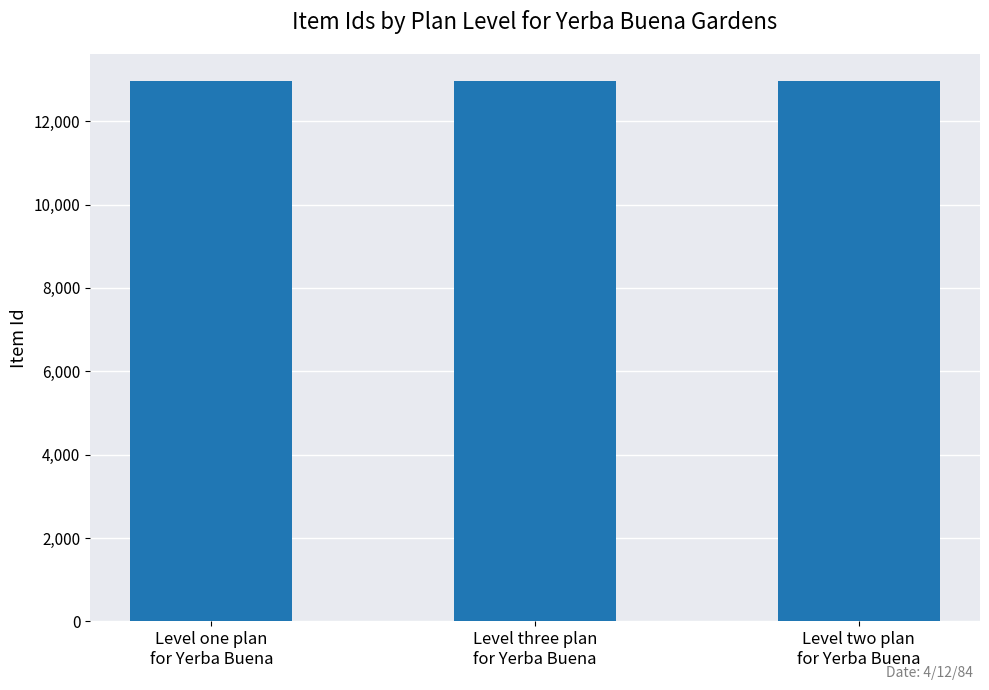

How many distinct data groups are displayed?

1